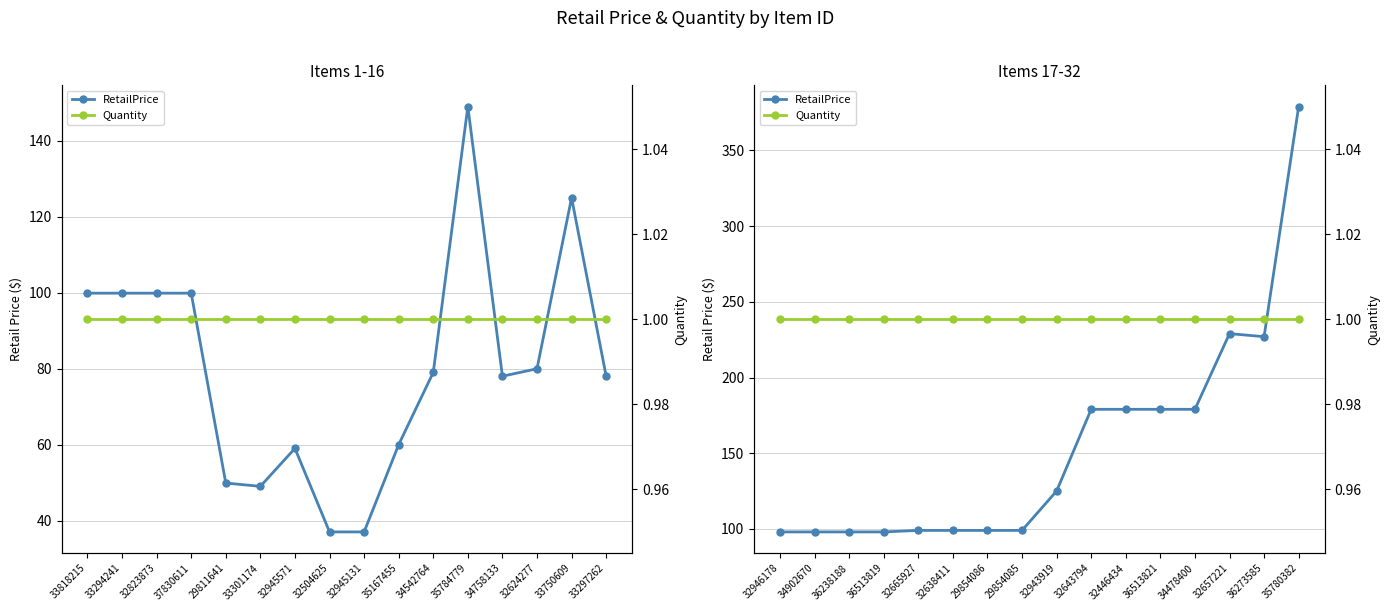

What position from the right is 35780382?

1